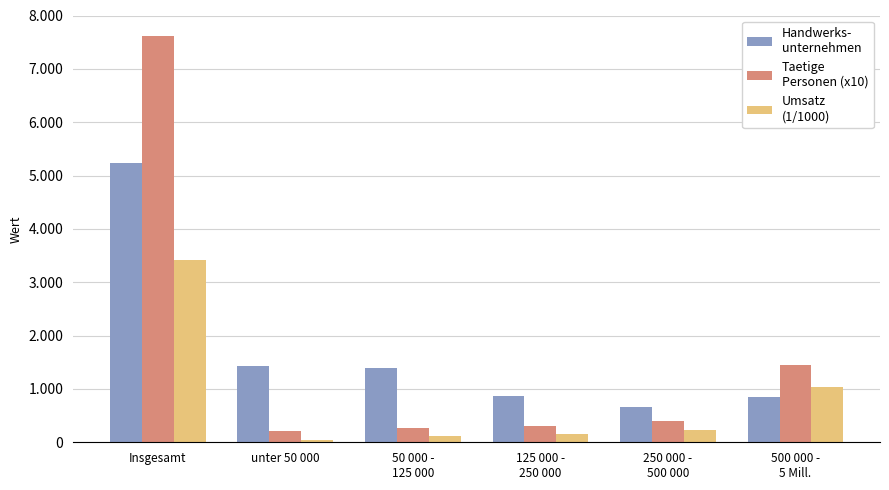

Reading left to right, transcribe all the data shown in this chart.

Handwerks-
unternehmen: Insgesamt=5241	unter 50 000=1428	50 000 -
125 000=1387	125 000 -
250 000=861	250 000 -
500 000=653	500 000 -
5 Mill.=842
Taetige
Personen (x10): Insgesamt=7617	unter 50 000=204	50 000 -
125 000=263	125 000 -
250 000=303	250 000 -
500 000=400	500 000 -
5 Mill.=1452
Umsatz
(1/1000): Insgesamt=3408	unter 50 000=40	50 000 -
125 000=111	125 000 -
250 000=151	250 000 -
500 000=230	500 000 -
5 Mill.=1029